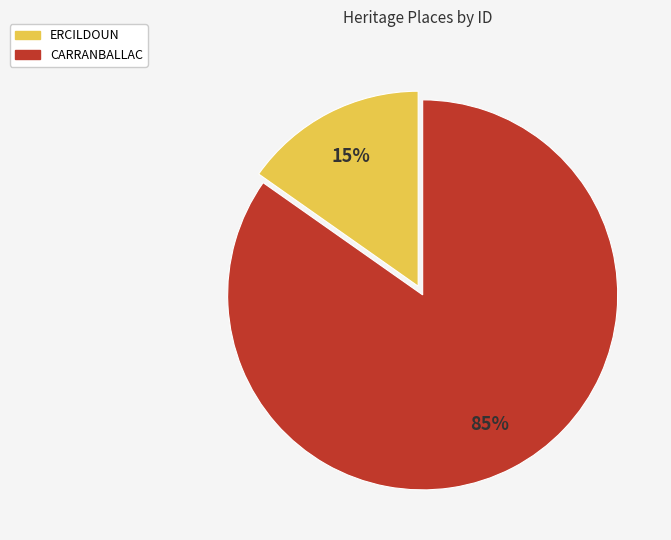

Which has a higher value, CARRANBALLAC or ERCILDOUN?

CARRANBALLAC